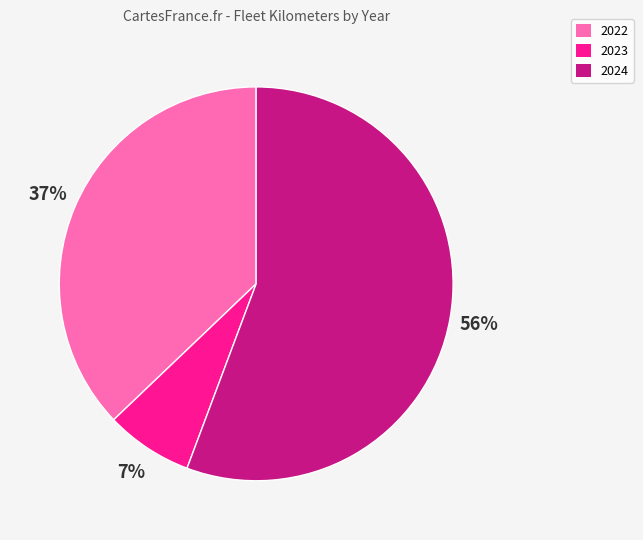

Does 2024 account for over 50% of the chart?

Yes